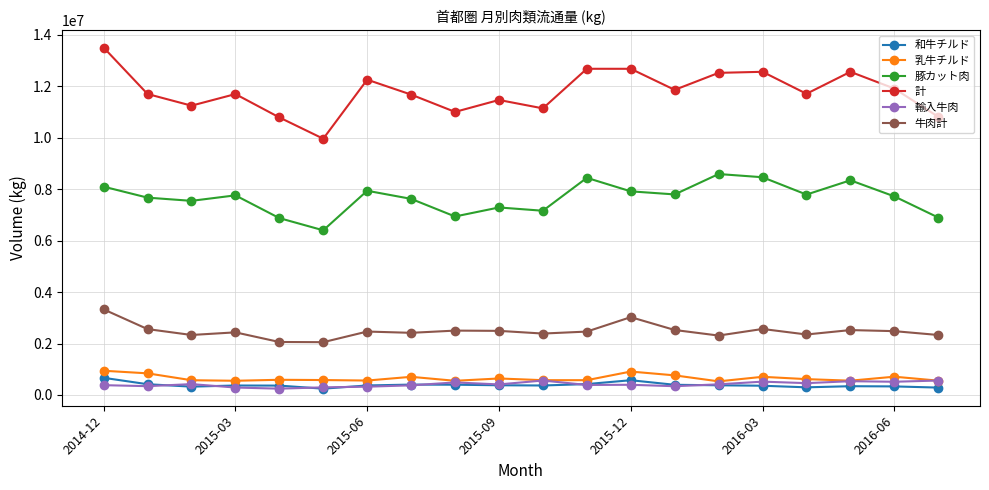

Which series has the widest spread of values?

計